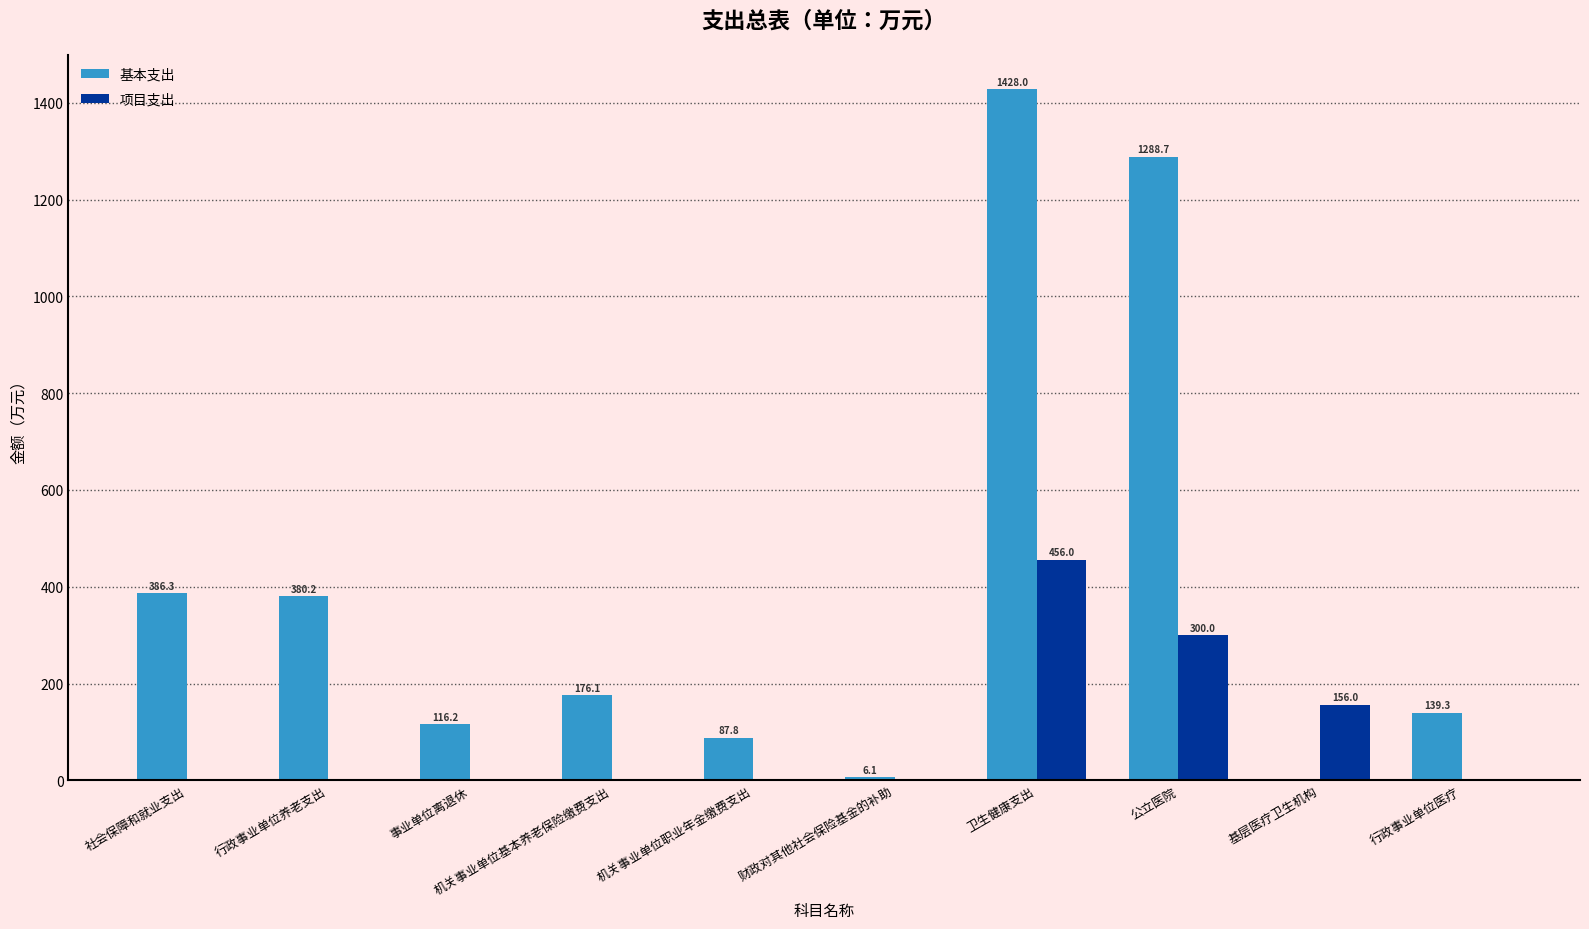

At which category is the sum across all series the highest?

卫生健康支出